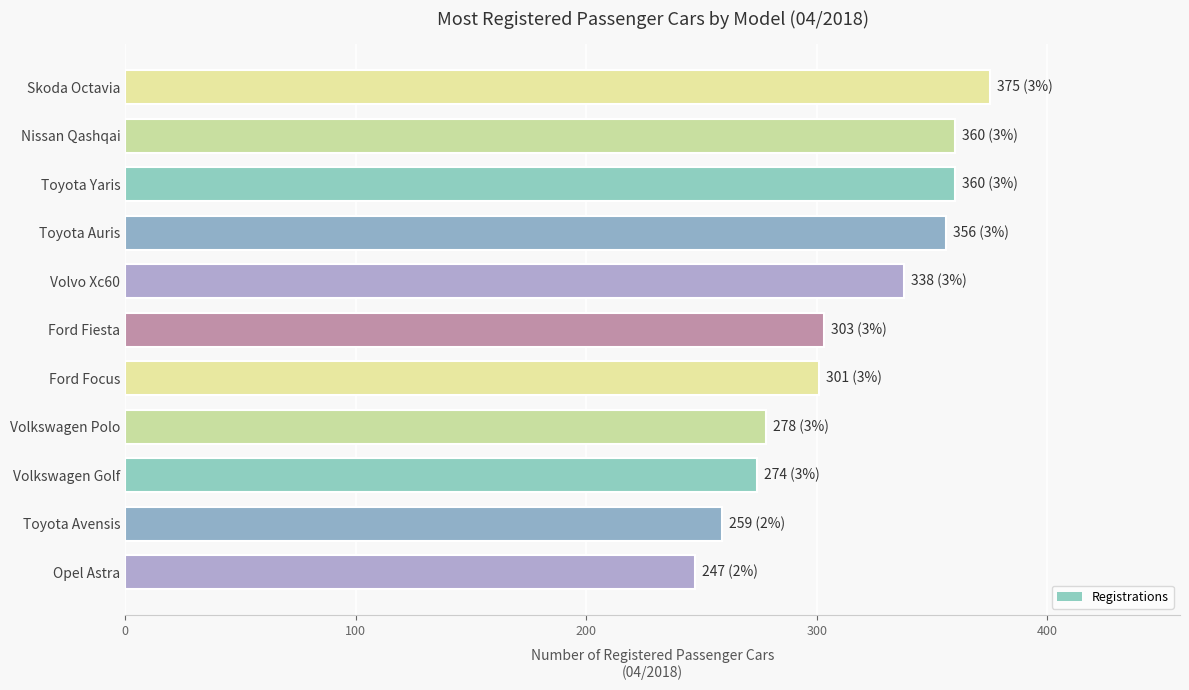

What is the maximum value shown in the chart?

375